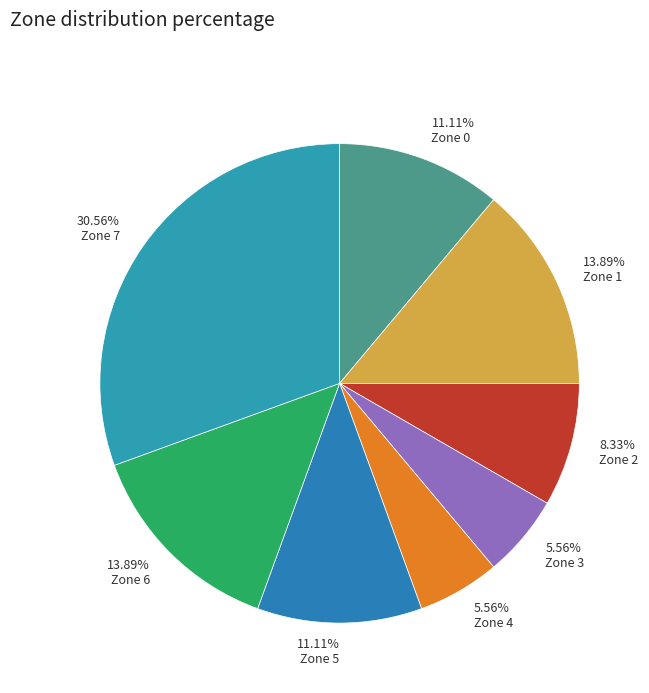

Is the sum of 8.33% Zone 2 and 13.89% Zone 6 greater than half?

No